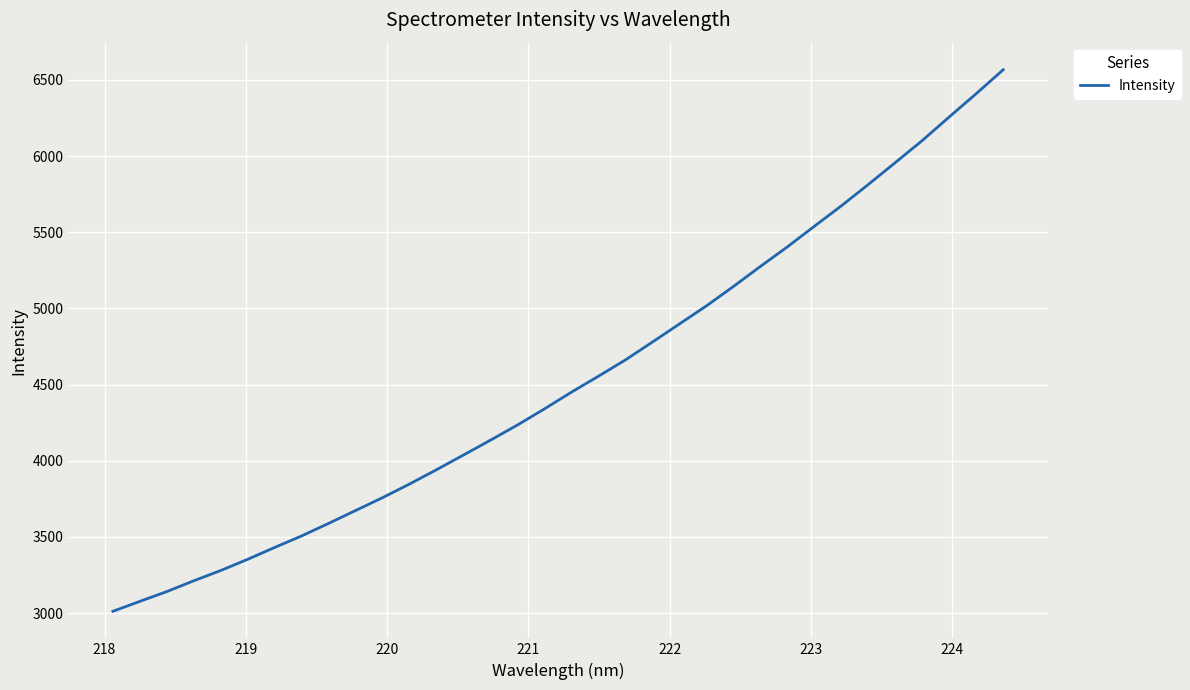

What is the maximum value shown in the chart?

6566.5